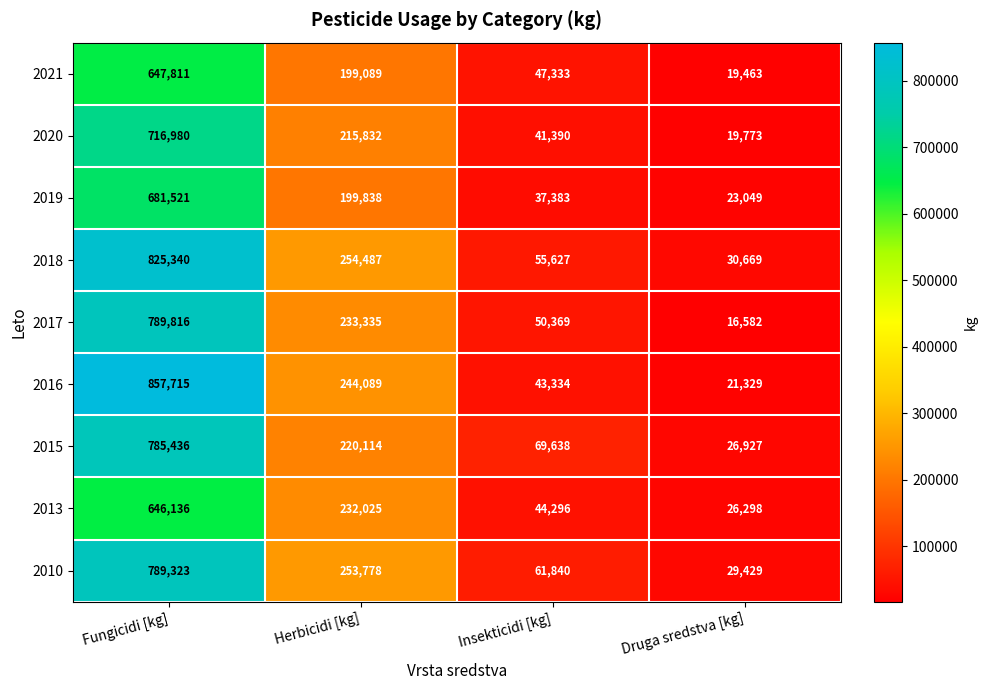

True or false: 2016 has a value of 63123 at Insekticidi [kg].

False